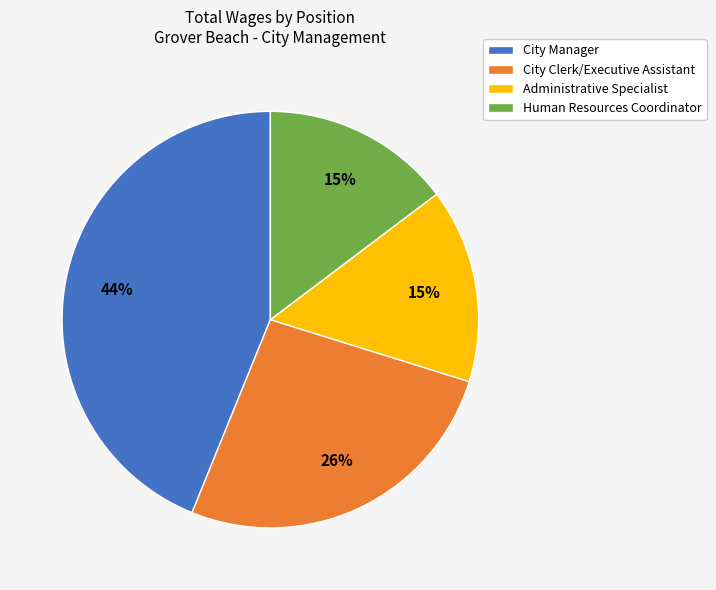

What is the largest slice in the pie chart?

City Manager